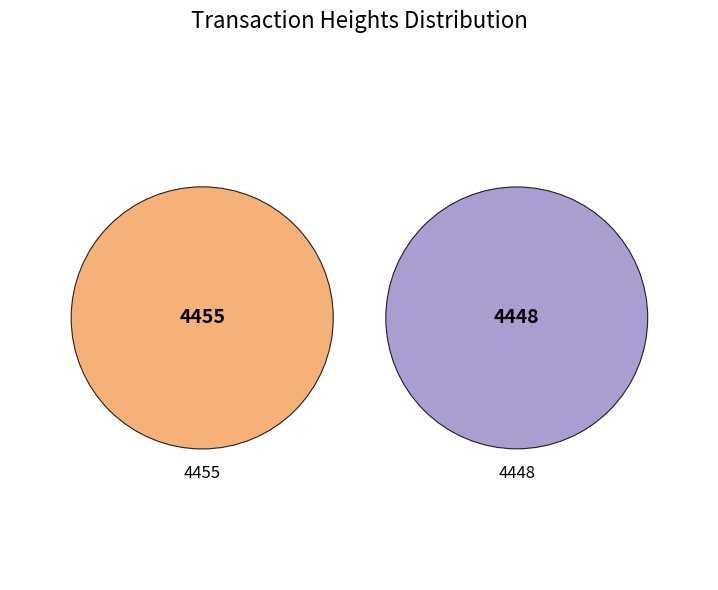

To the nearest percent, what portion does 4448 represent?

50%